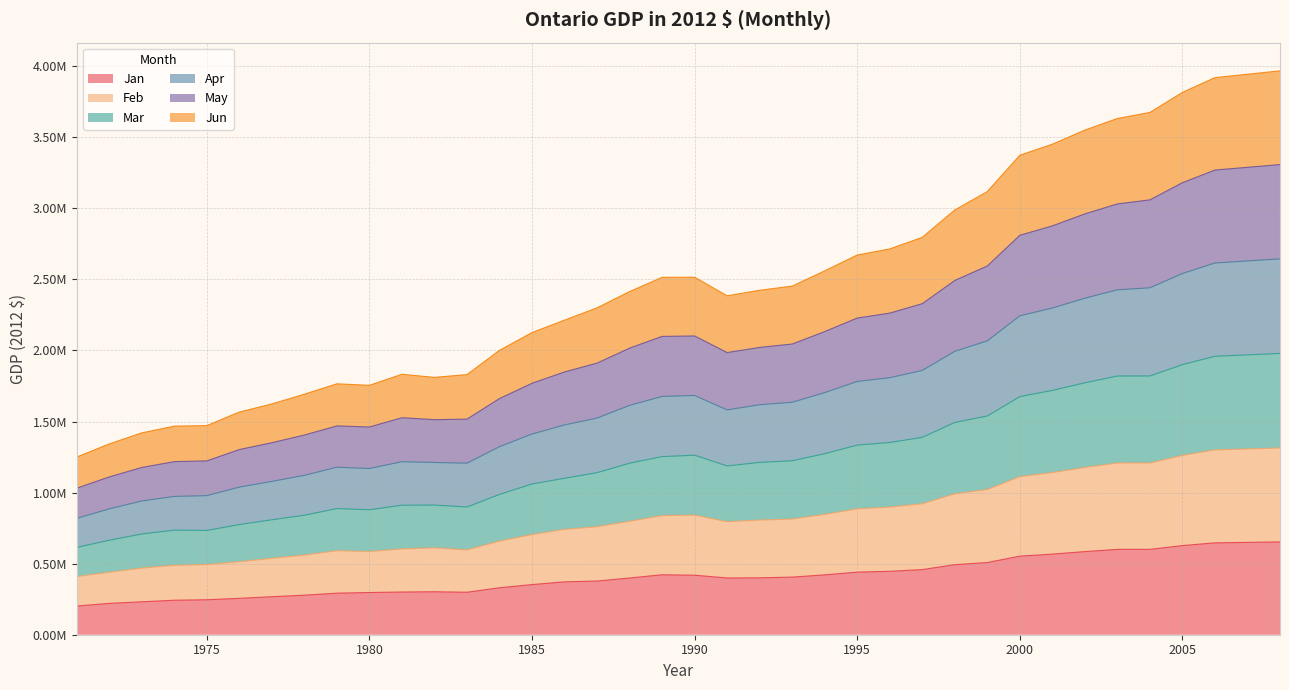

At which label does Apr reach its minimum?

1971